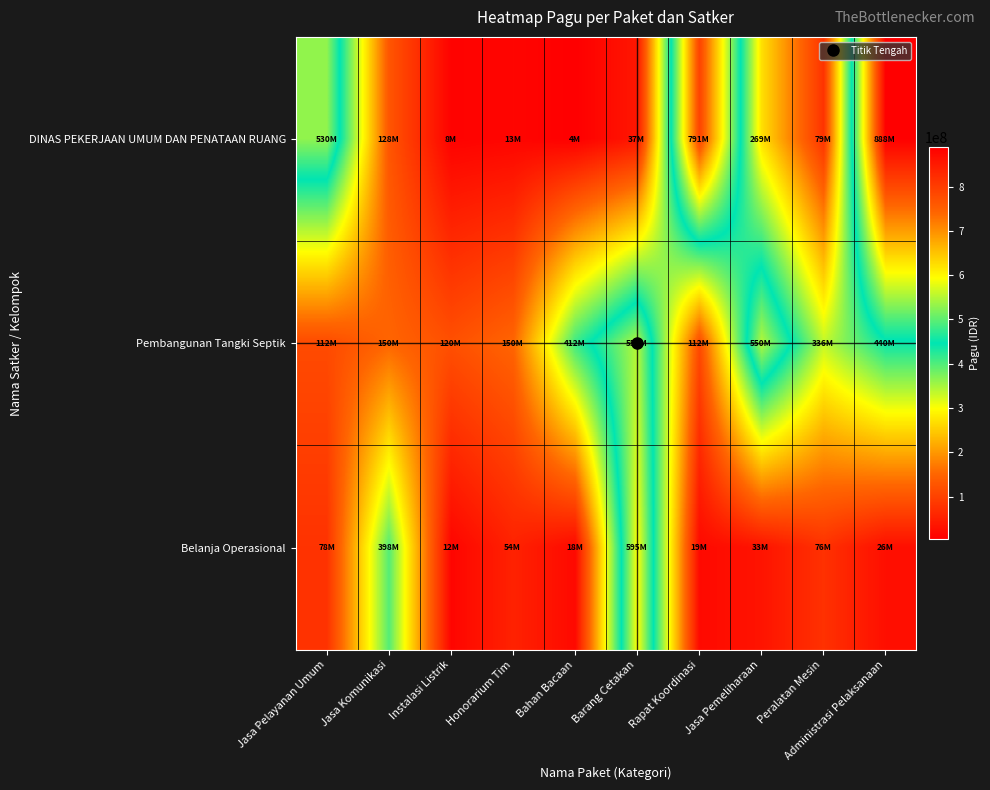

At which category is the sum across all series the highest?

Administrasi Pelaksanaan